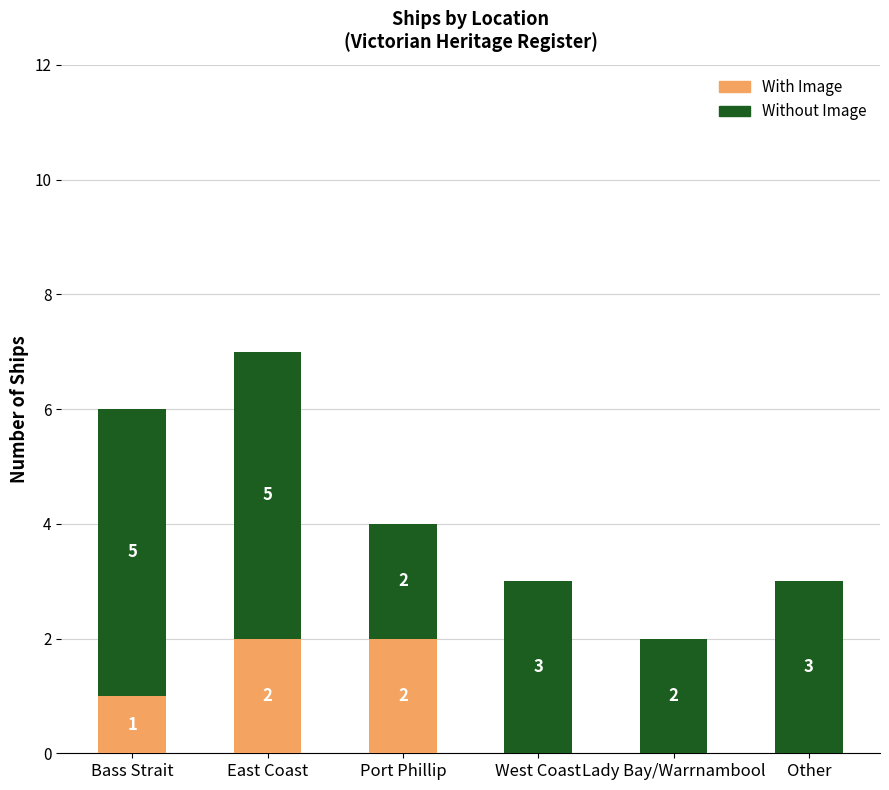

Where is With Image nearest to the value 1?

Bass Strait